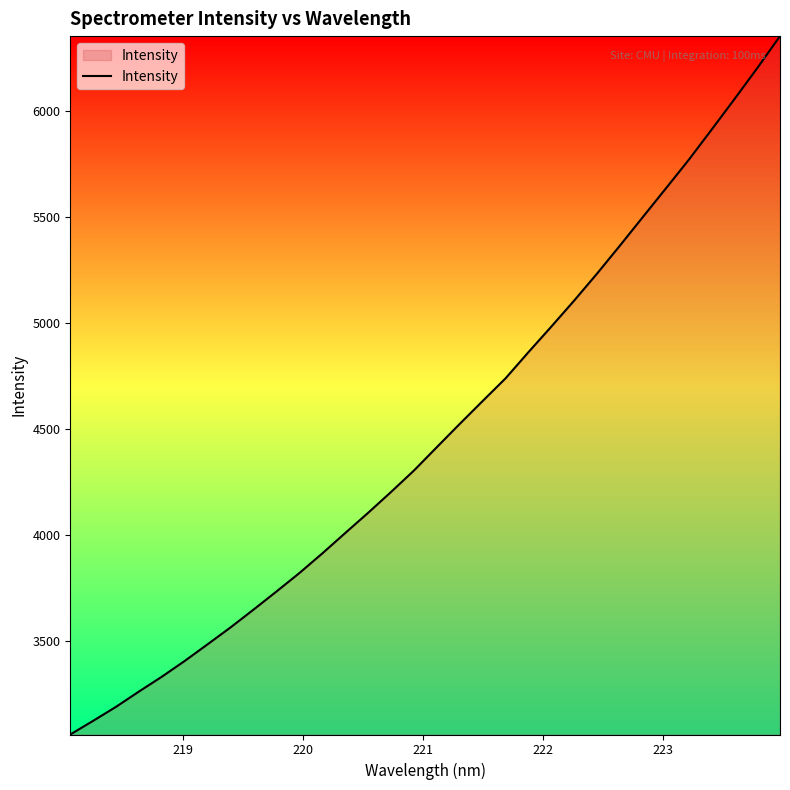

What is the minimum value shown in the chart?

3057.3